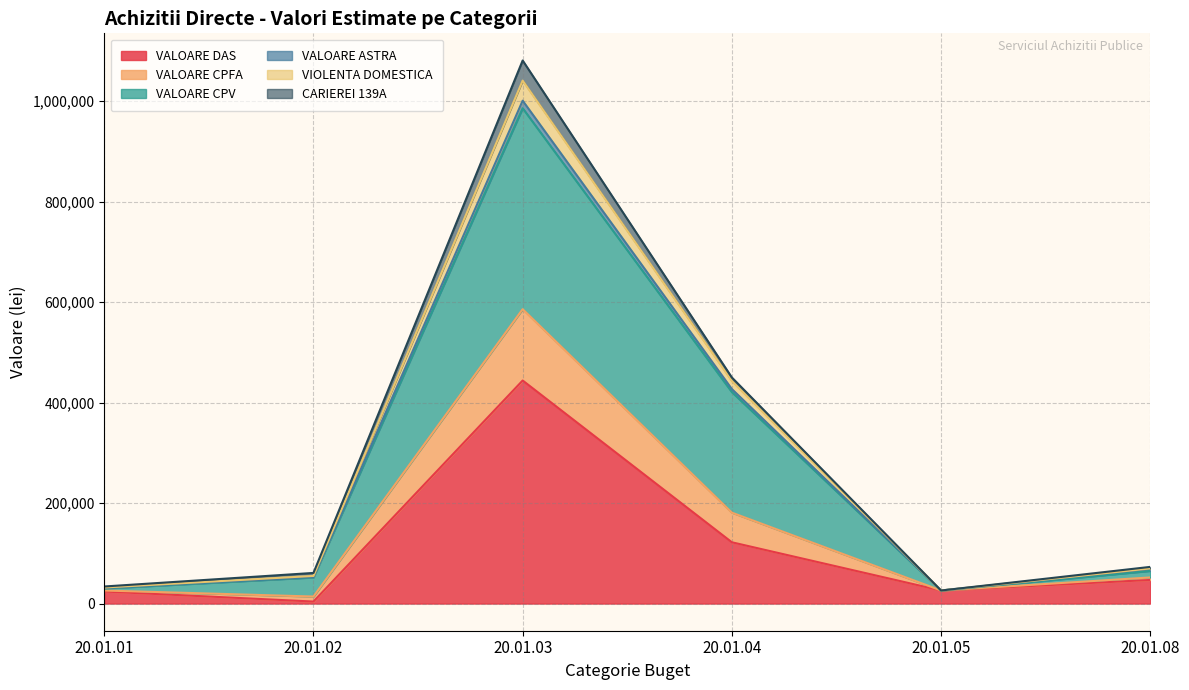

Between 20.01.04 and 20.01.03, which is larger?

20.01.03